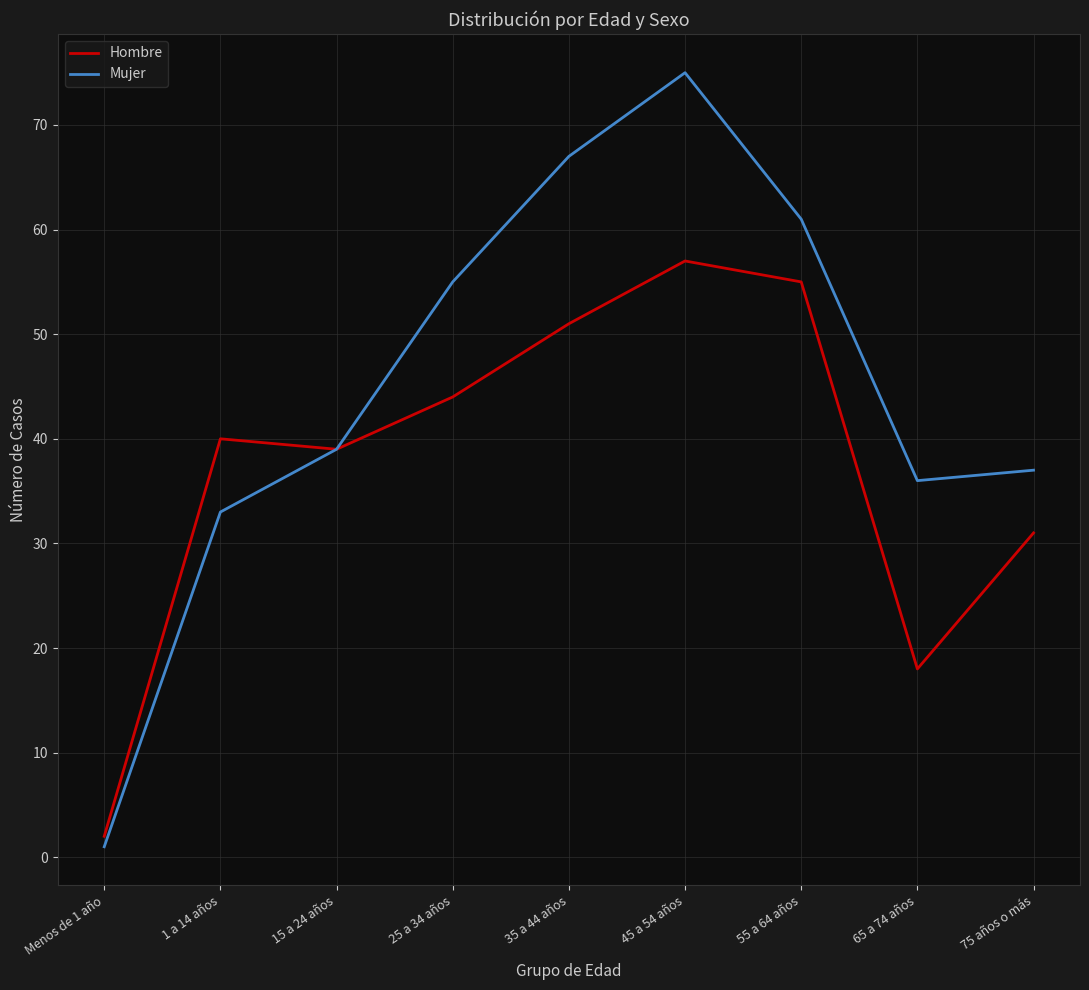

Reading left to right, what are all the values shown in this chart?

Hombre: Menos de 1 año=2	1 a 14 años=40	15 a 24 años=39	25 a 34 años=44	35 a 44 años=51	45 a 54 años=57	55 a 64 años=55	65 a 74 años=18	75 años o más=31
Mujer: Menos de 1 año=1	1 a 14 años=33	15 a 24 años=39	25 a 34 años=55	35 a 44 años=67	45 a 54 años=75	55 a 64 años=61	65 a 74 años=36	75 años o más=37